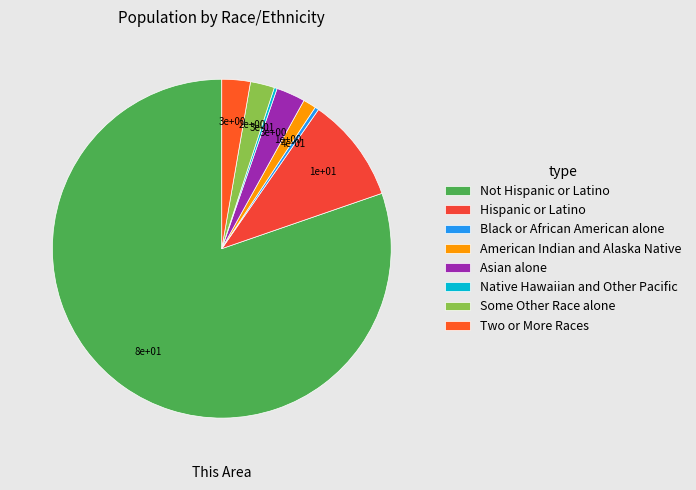

What is the change in value from American Indian and Alaska Native to Some Other Race alone?

+23